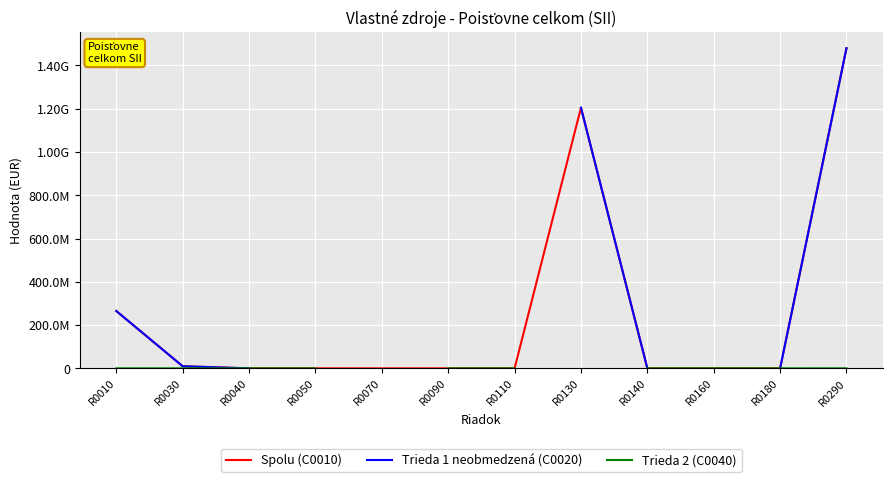

Which series has the largest total across all categories?

Spolu (C0010)